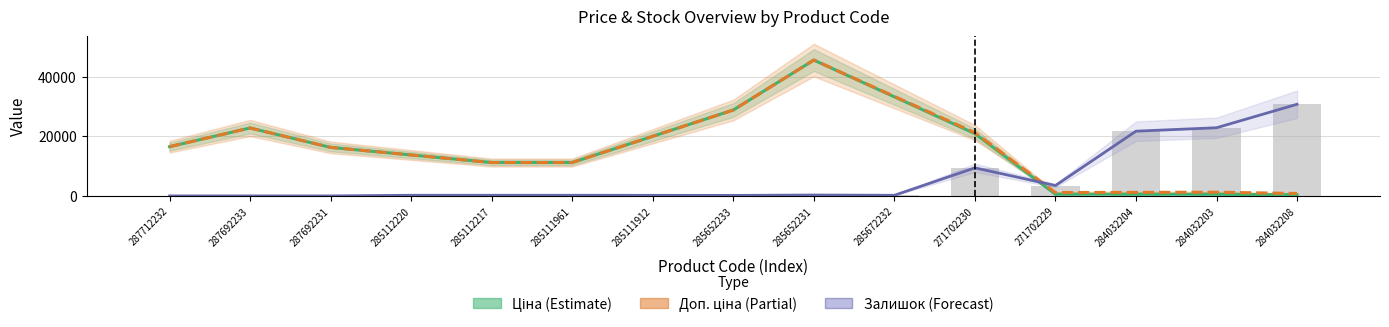

At which label does Ціна (Estimate) first exceed 16260?

287712232